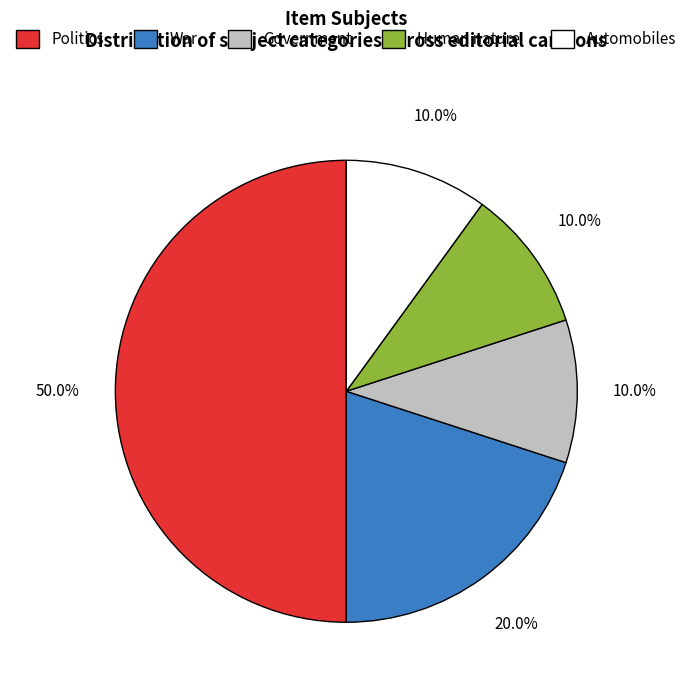

What portion of the pie excludes Human nature?

90.0%